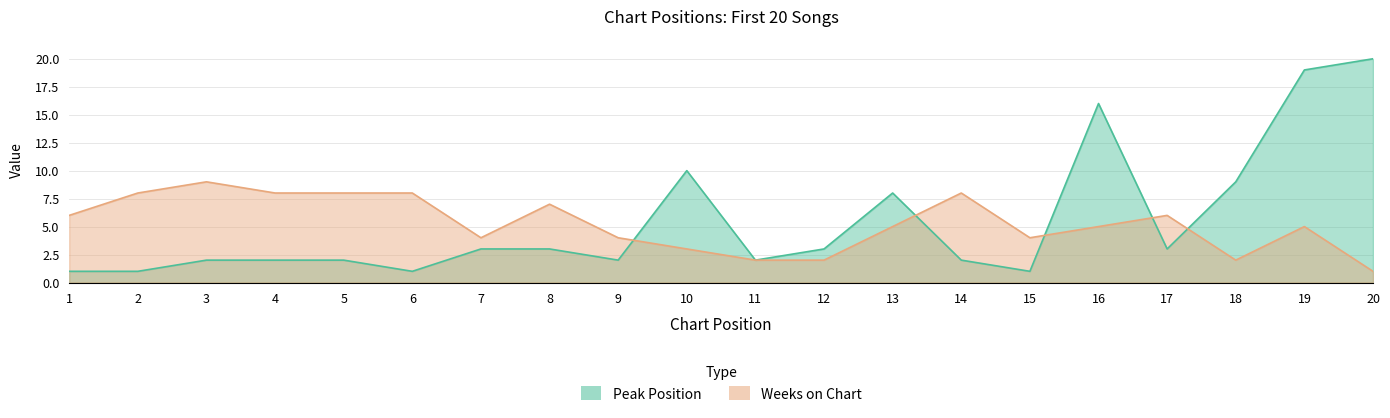

What is the lowest value of the Peak Position series?

1